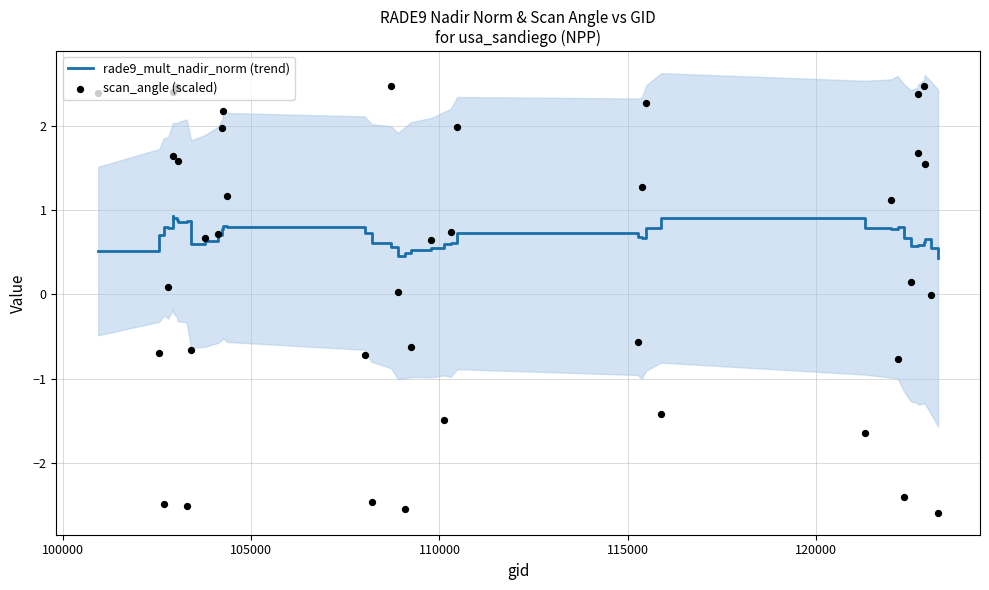

What is the lowest value of the rade9_mult_nadir_norm (trend) series?

0.4